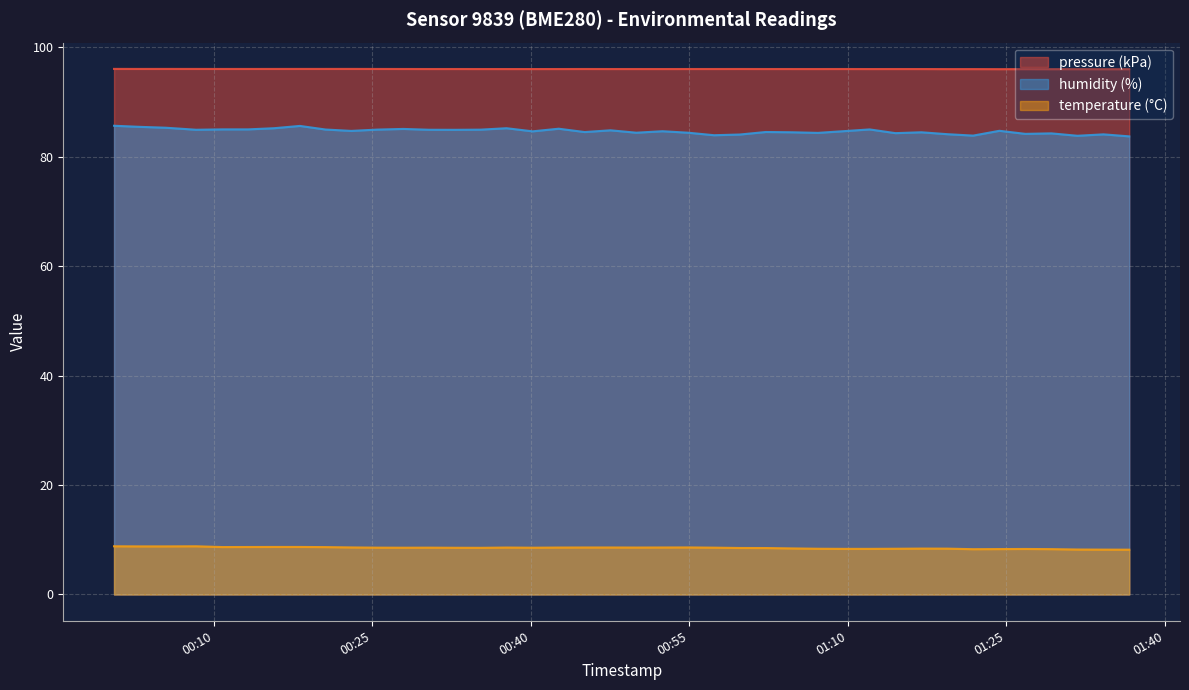

True or false: humidity and temperature cross at least once.

False